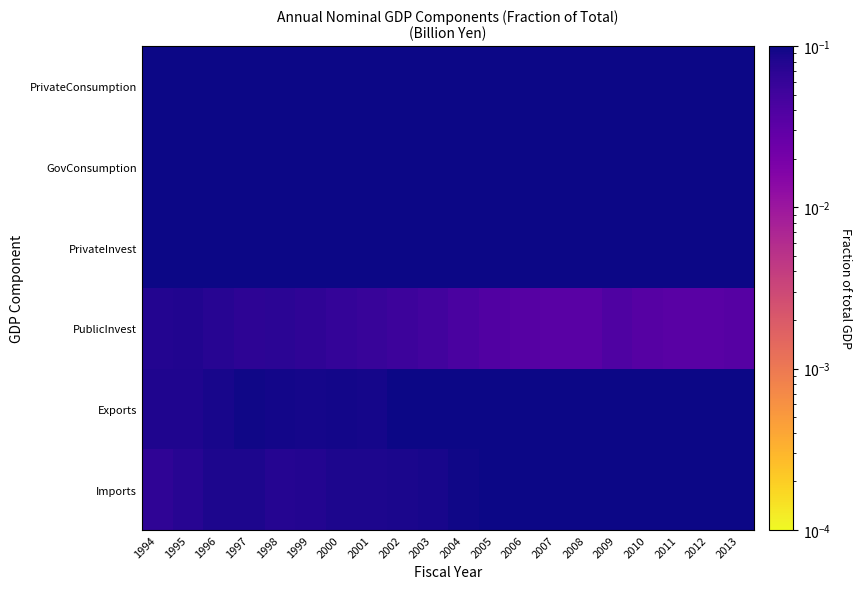

Which label corresponds to the largest value in the chart?

1994